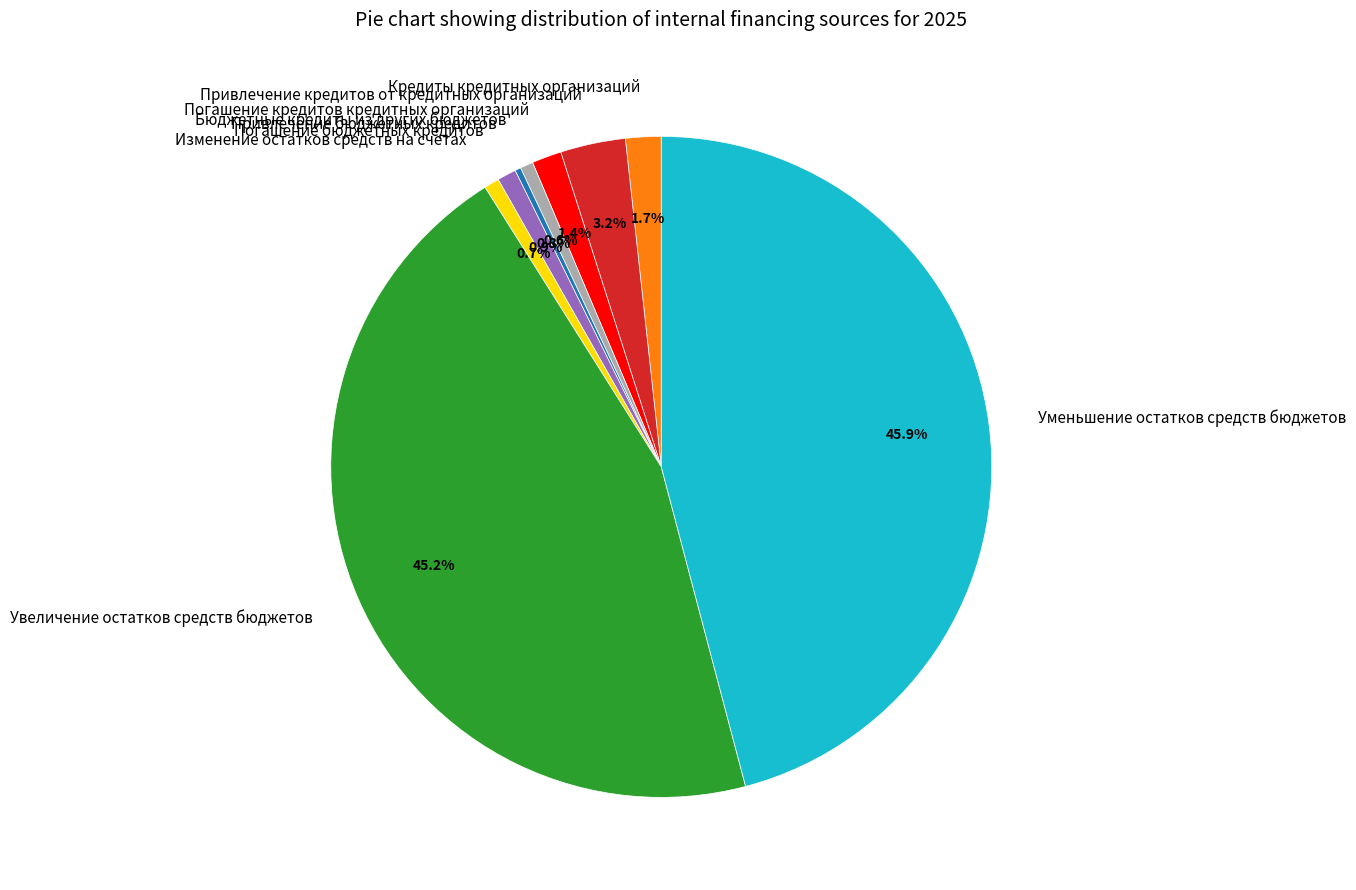

Does any single category account for the majority?

No